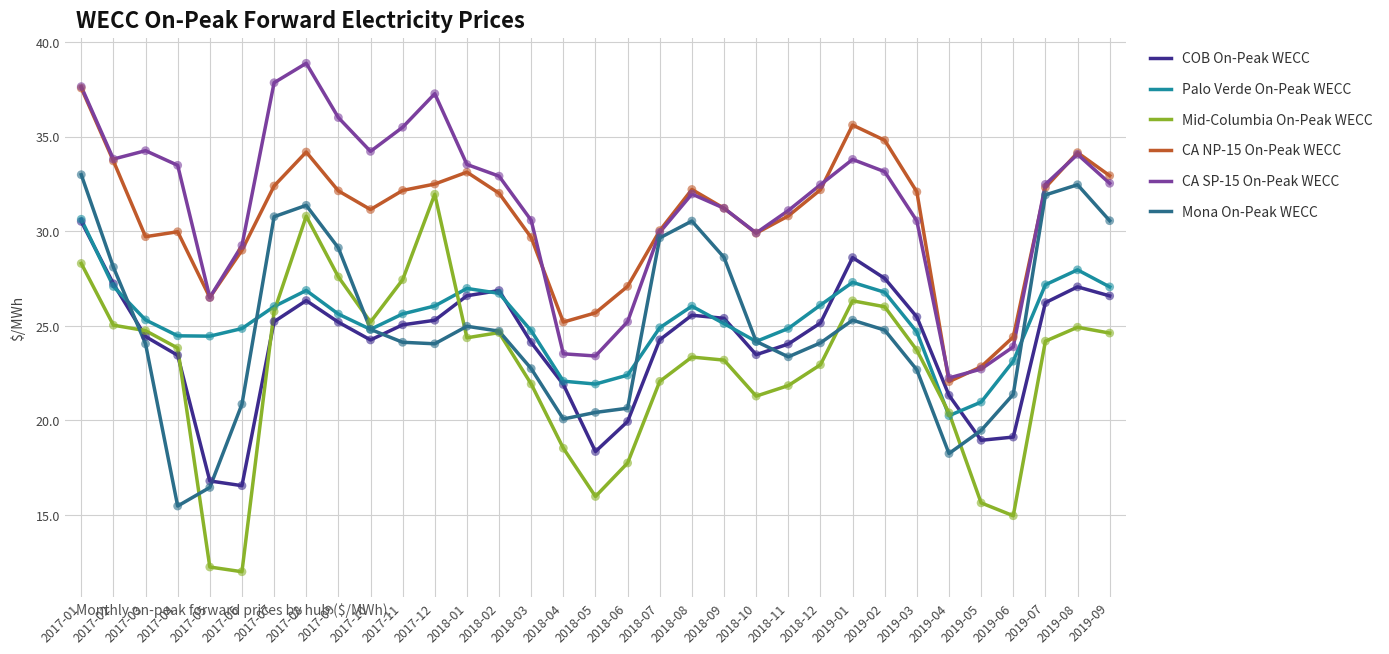

What are all the series names shown in the legend?

COB On-Peak WECC, Palo Verde On-Peak WECC, Mid-Columbia On-Peak WECC, CA NP-15 On-Peak WECC, CA SP-15 On-Peak WECC, Mona On-Peak WECC